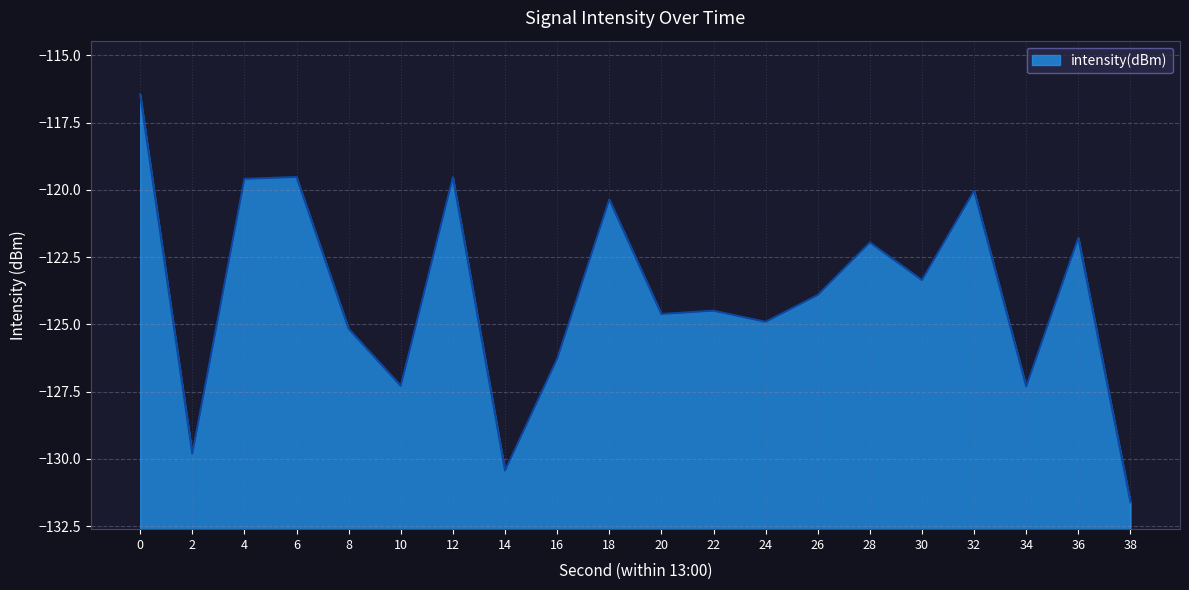

What is the change in value from 32 to 36?

-1.7